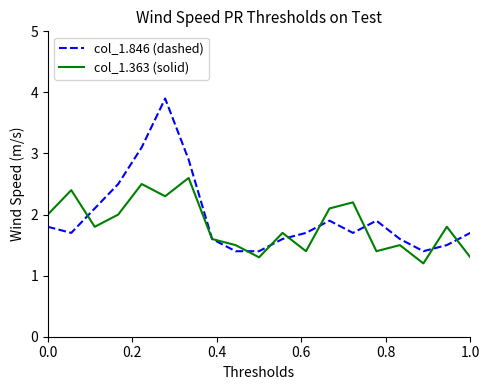

What is the sum of all col_1.363 (solid) values?

34.6